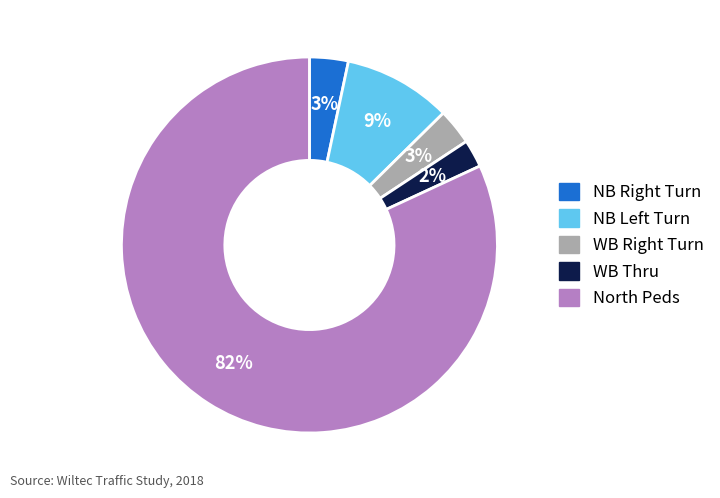

How many segments does this pie chart have?

5